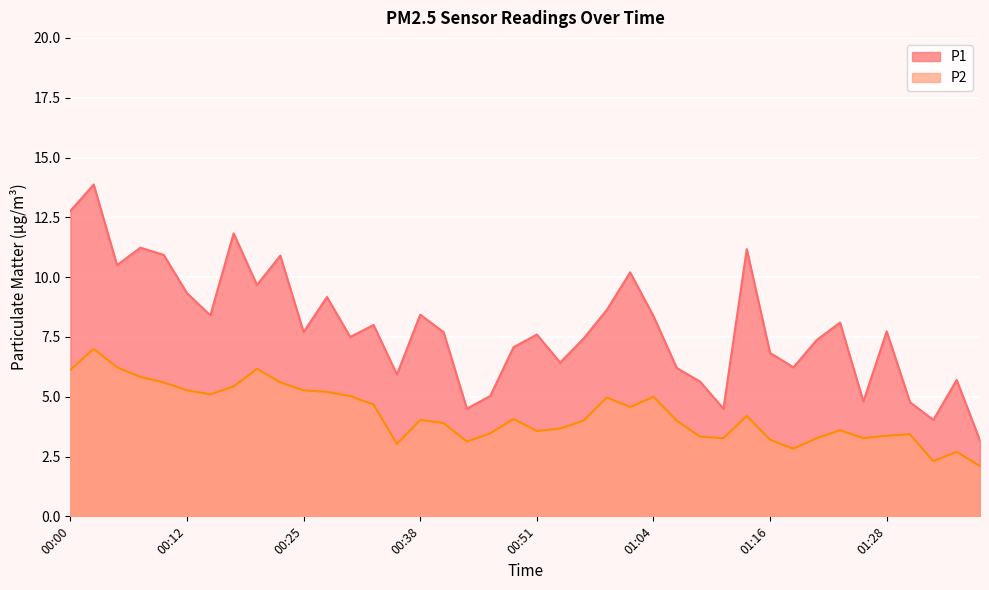

Which series has the largest range (max minus min)?

P1